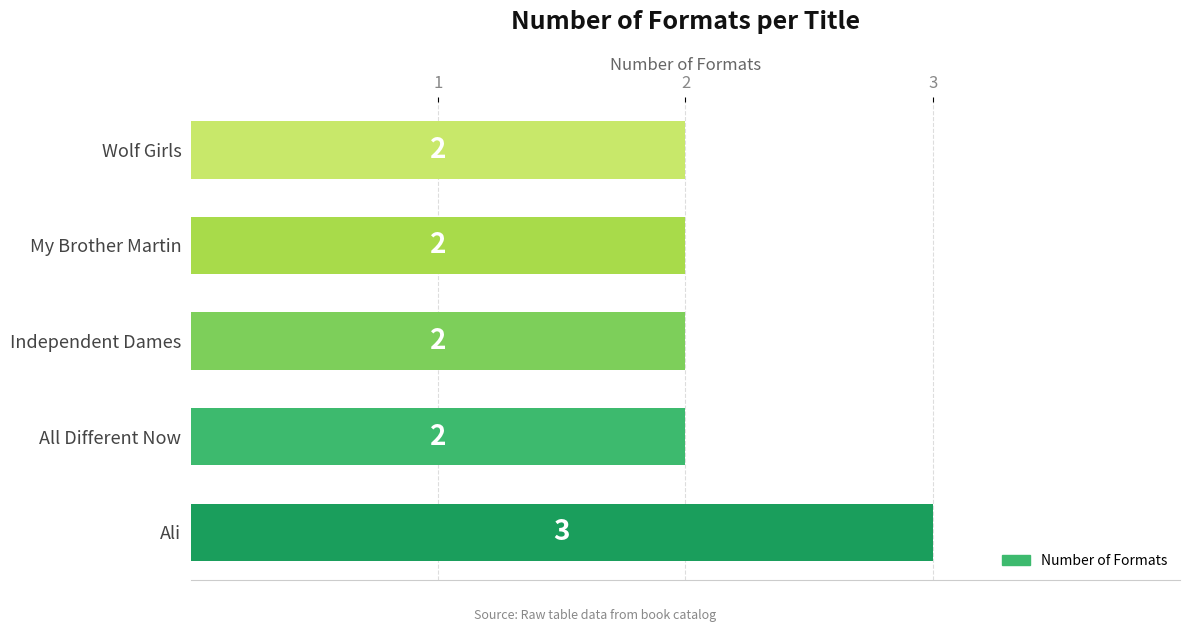

Count the values in the range 2 to 3.

5